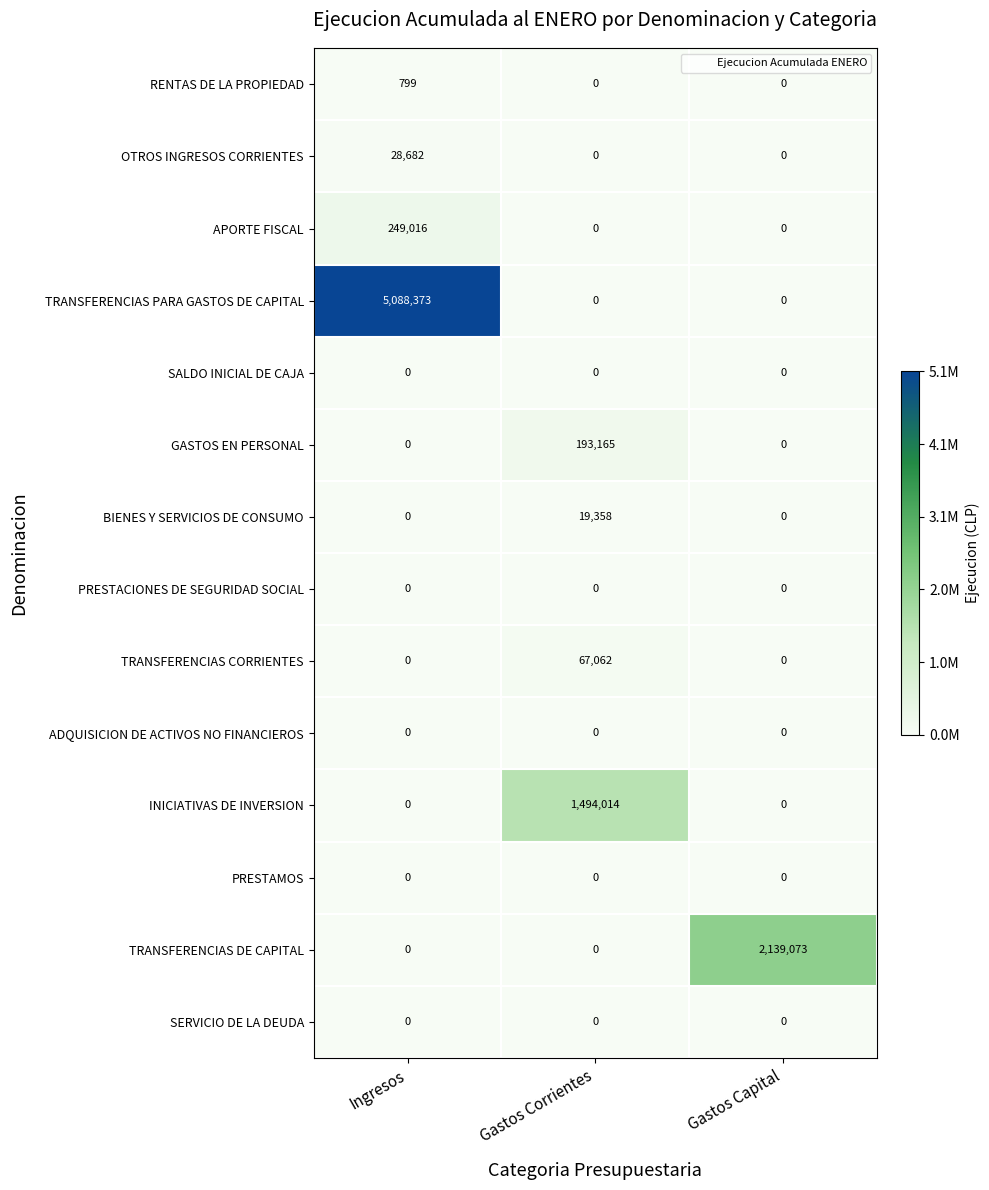

At how many categories does at least one series exceed 1612828?

2